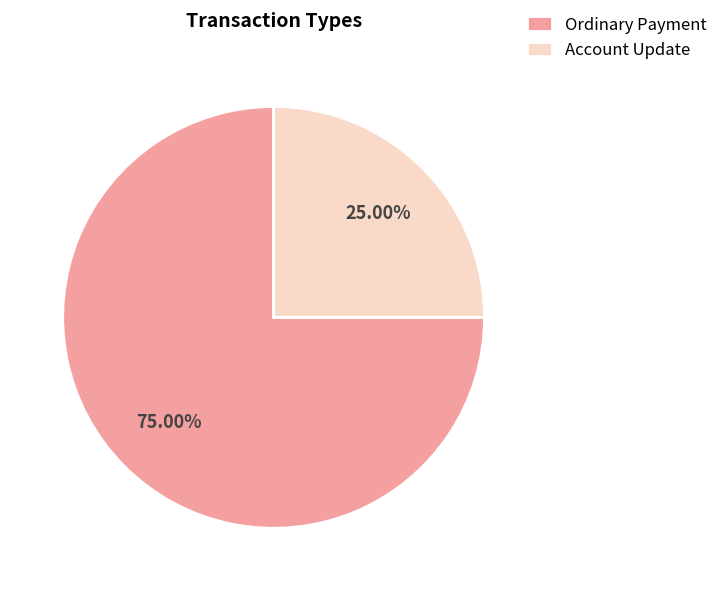

True or false: Ordinary Payment accounts for 75% of the total.

True